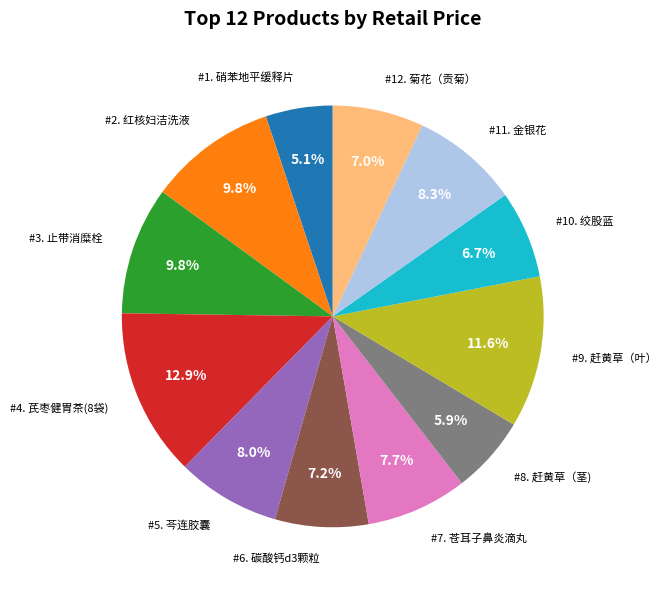

How many slices are in this pie chart?

12